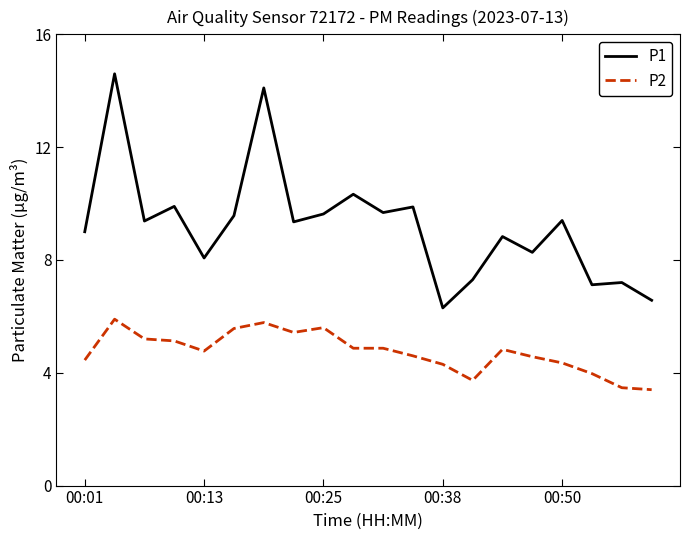

What are all the series names shown in the legend?

P1, P2